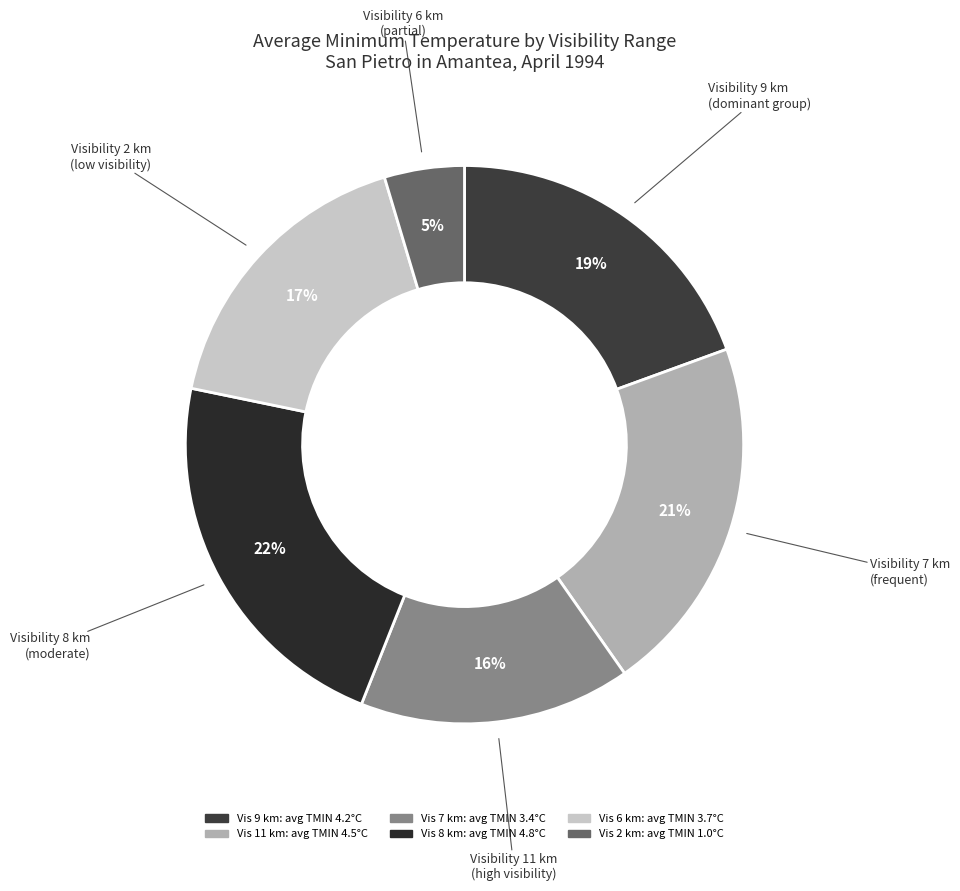

Does any single category account for the majority?

No